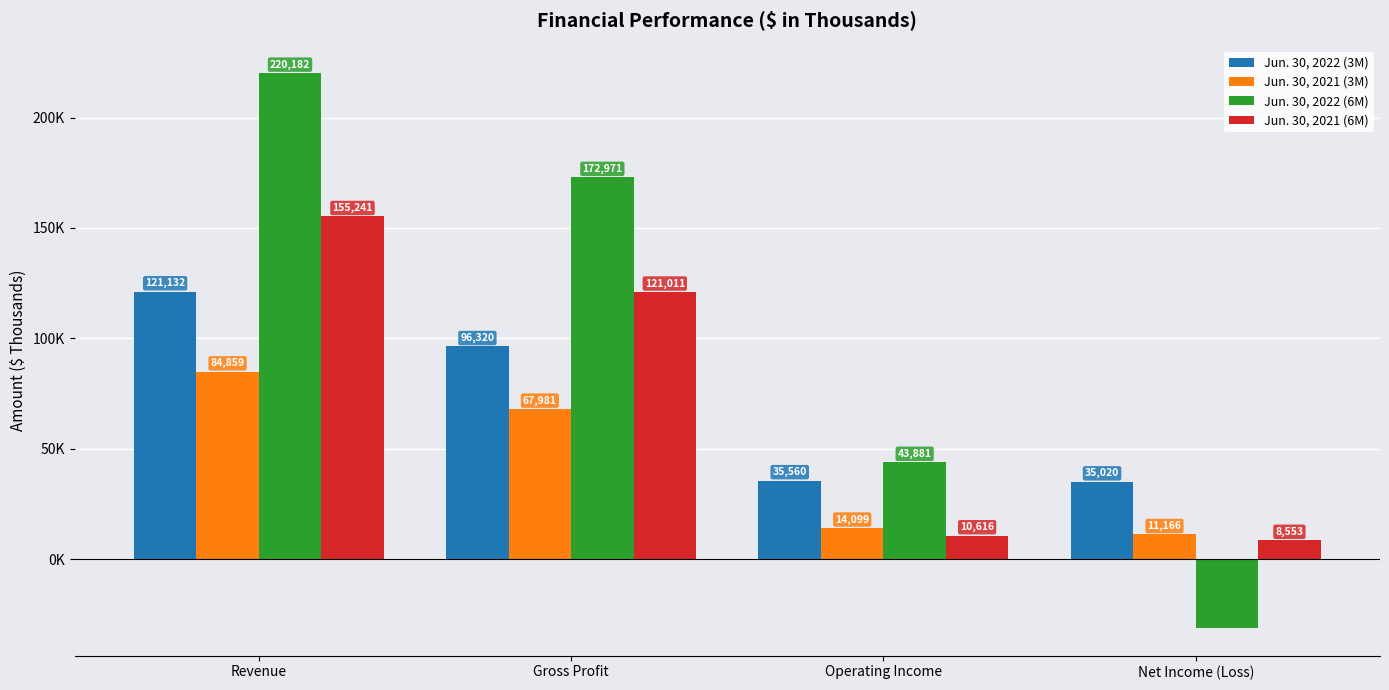

Reading right to left, list all the values displayed in this chart.

Jun. 30, 2022 (3M): 35020	35560	96320	121132
Jun. 30, 2021 (3M): 11166	14099	67981	84859
Jun. 30, 2022 (6M): -31198	43881	172971	220182
Jun. 30, 2021 (6M): 8553	10616	121011	155241